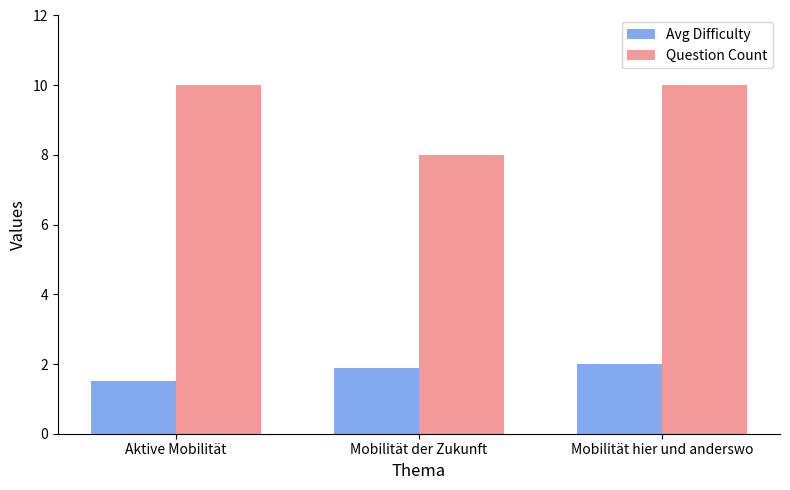

Rank the series at Mobilität der Zukunft from highest to lowest value.

Question Count, Avg Difficulty